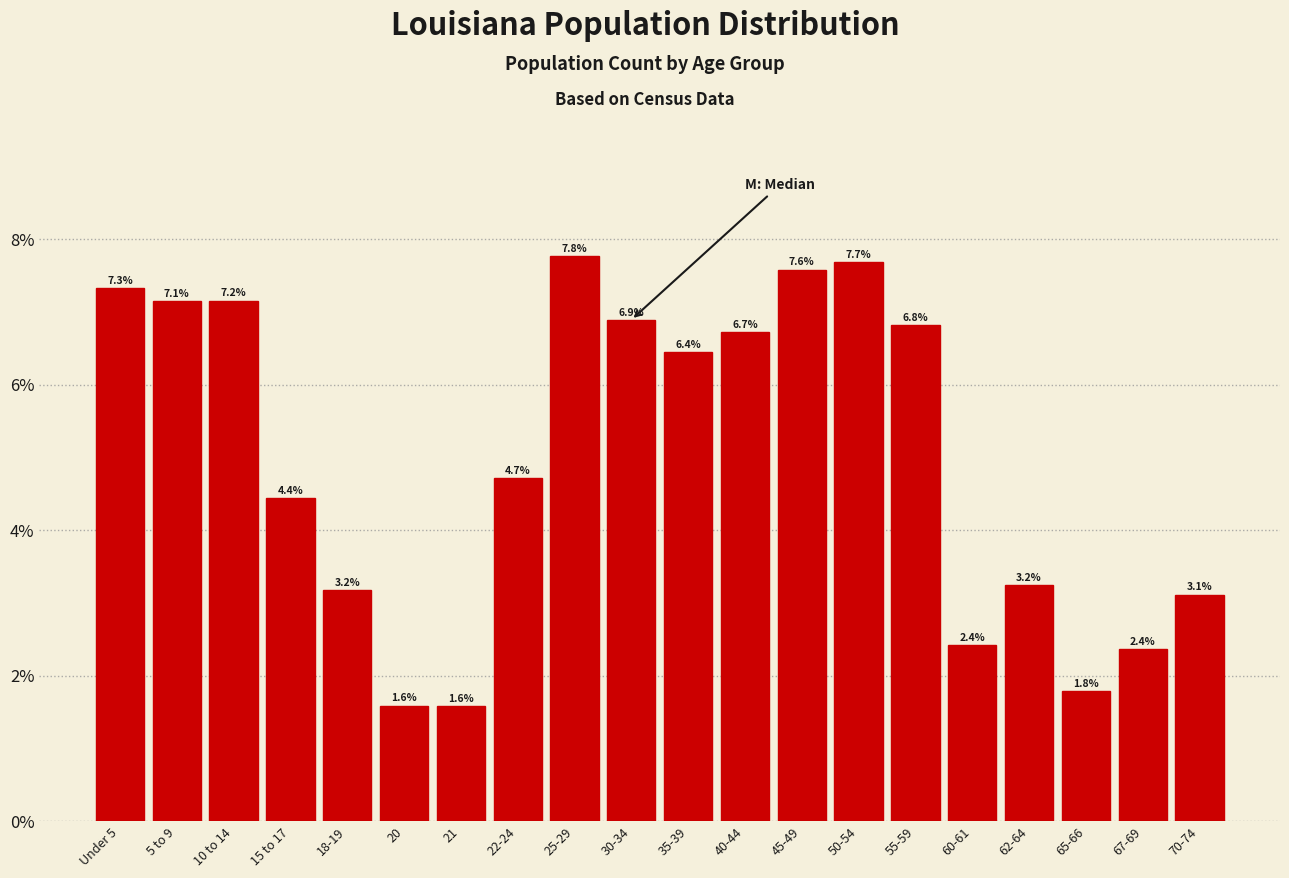

Are the bars horizontal?

No